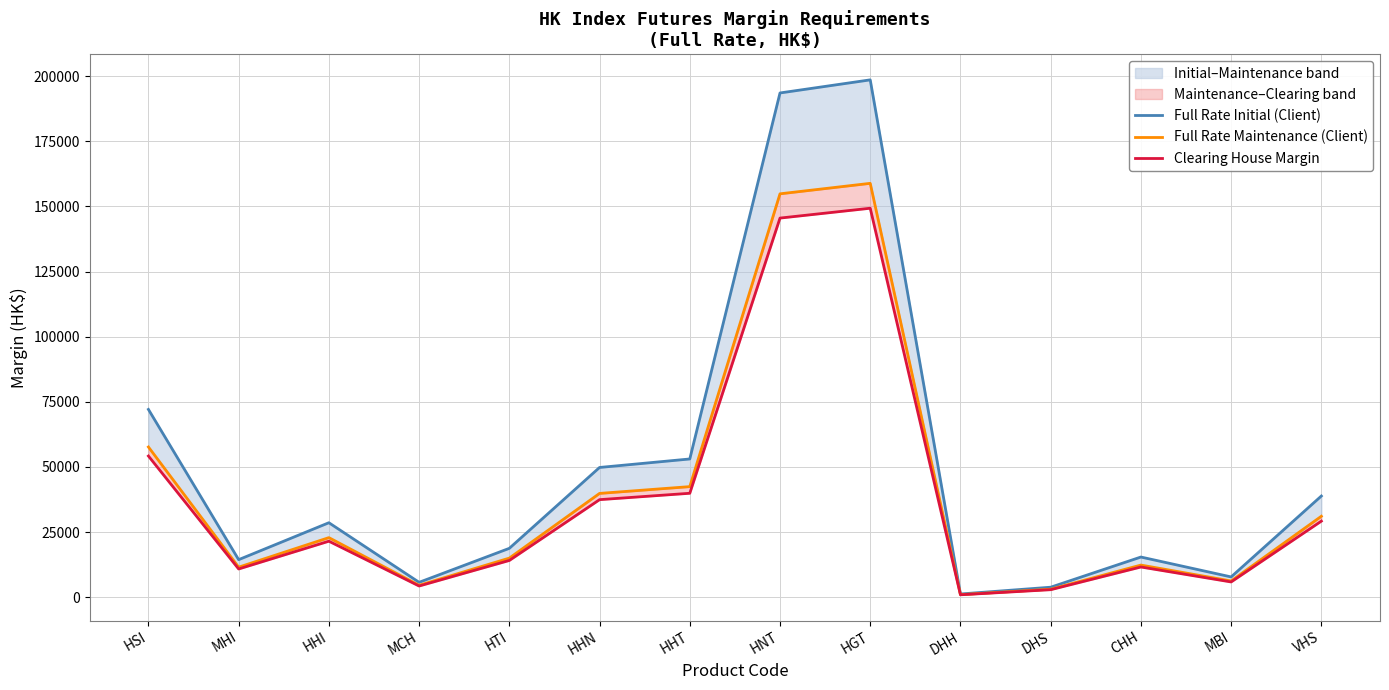

Between HSI and HTI, which series saw the biggest shift?

Full Rate Initial (Client)